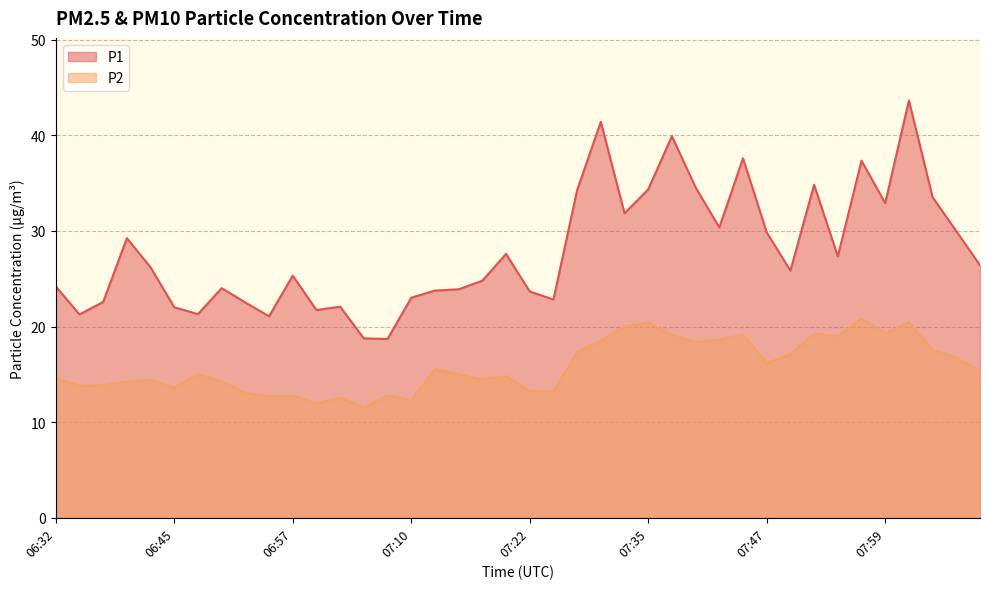

What is the average value of the P1 series?

27.9